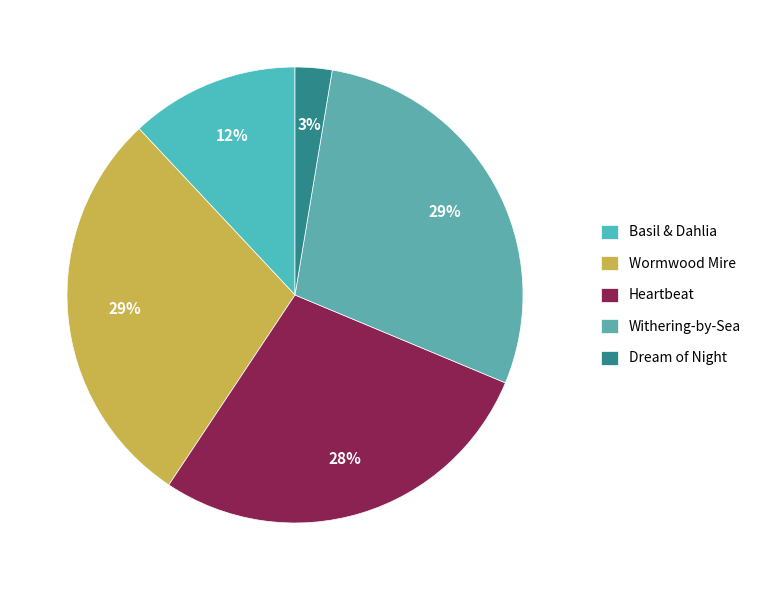

How many slices are in this pie chart?

5